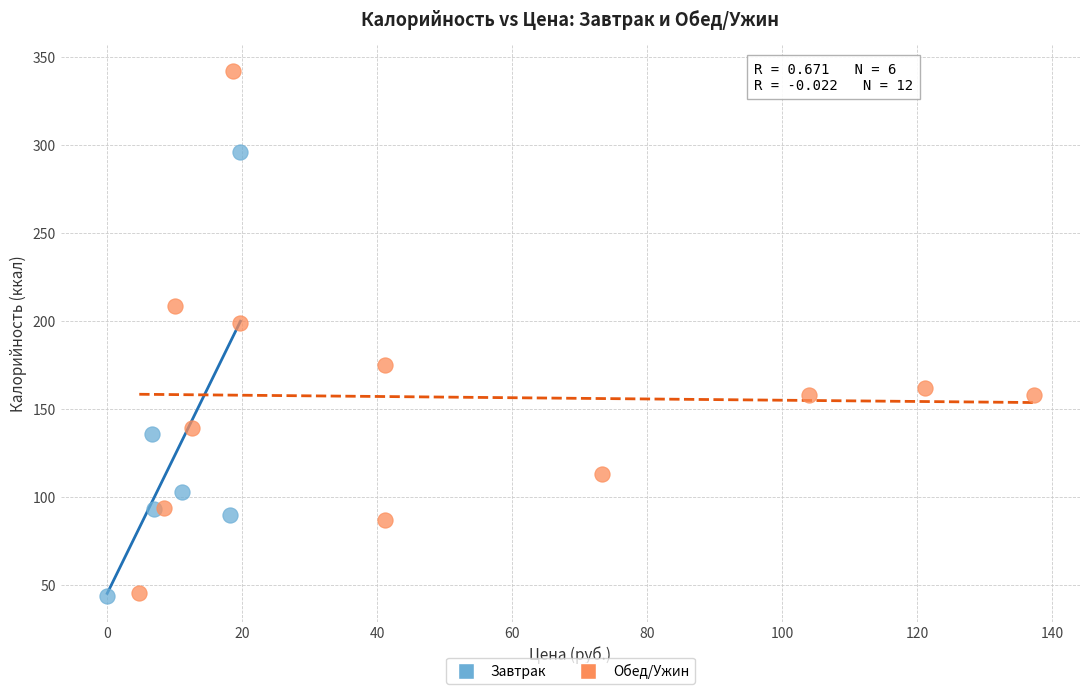

What are all the series names shown in the legend?

Завтрак, Обед/Ужин